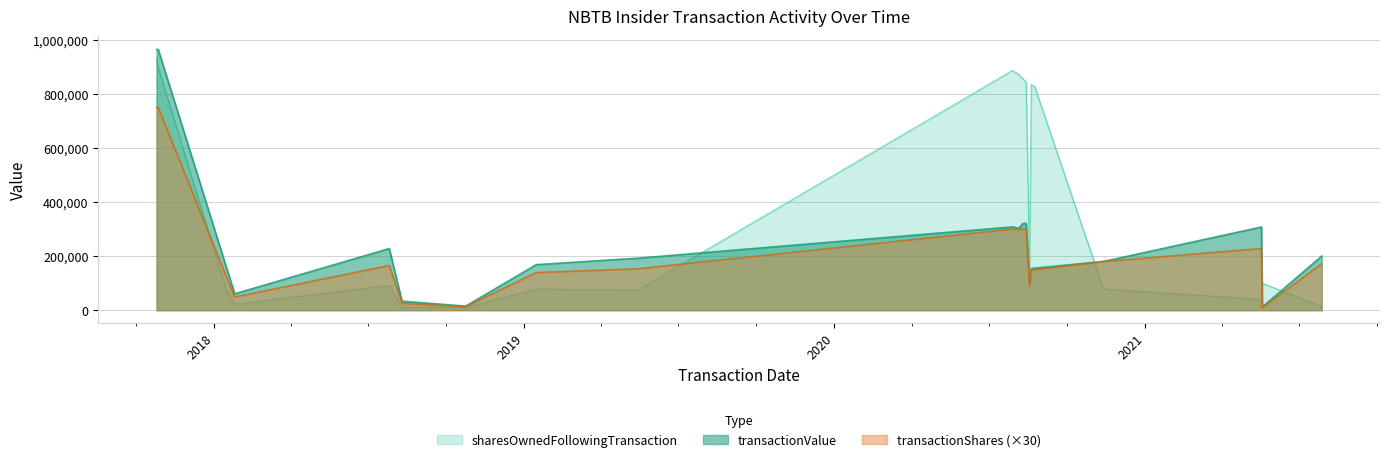

Does the chart display data point markers on the line(s)?

No